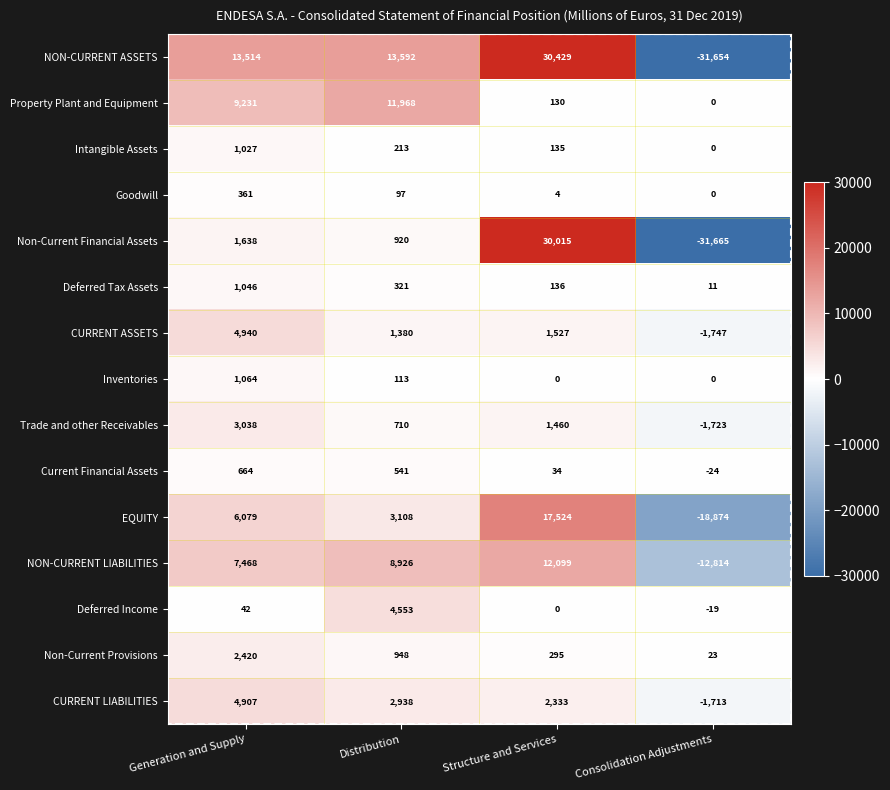

Rank the series by their maximum value, from lowest to highest.

Goodwill, Current Financial Assets, Intangible Assets, Deferred Tax Assets, Inventories, Non-Current Provisions, Trade and other Receivables, Deferred Income, CURRENT LIABILITIES, CURRENT ASSETS, Property Plant and Equipment, NON-CURRENT LIABILITIES, EQUITY, Non-Current Financial Assets, NON-CURRENT ASSETS